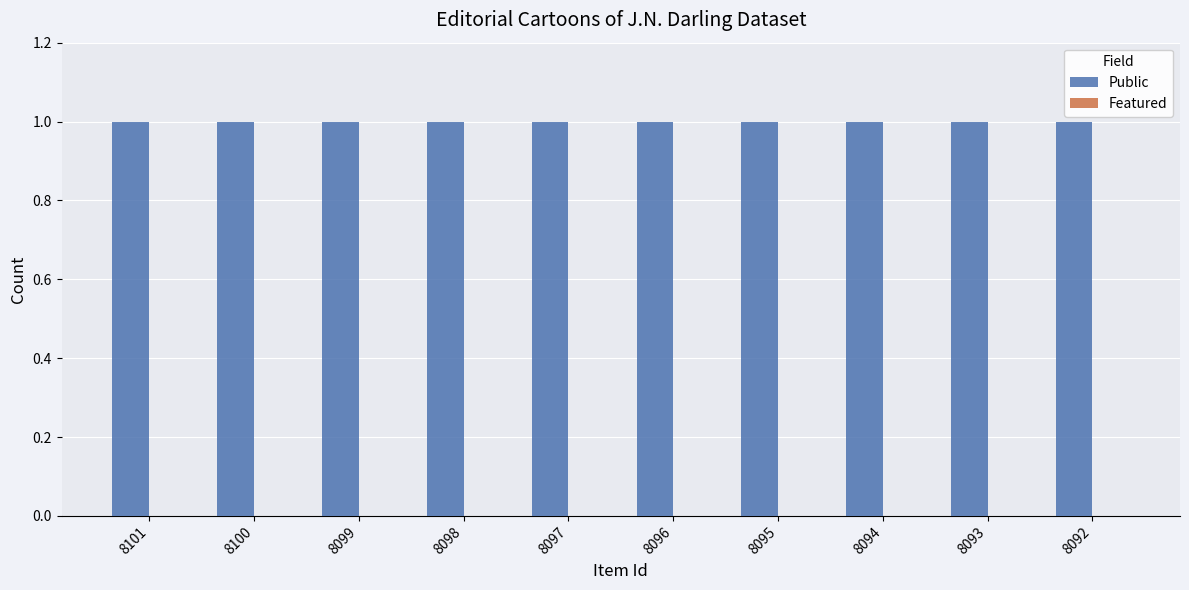

Reading left to right, transcribe all the data shown in this chart.

Public: 8101=1	8100=1	8099=1	8098=1	8097=1	8096=1	8095=1	8094=1	8093=1	8092=1
Featured: 8101=0	8100=0	8099=0	8098=0	8097=0	8096=0	8095=0	8094=0	8093=0	8092=0